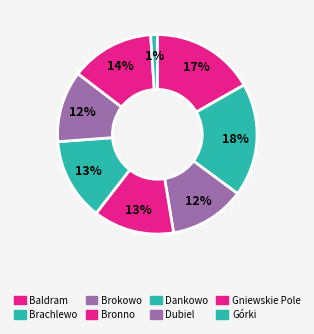

Rank the categories by value from lowest to highest.

Górki, Dubiel, Brokowo, Bronno, Dankowo, Gniewskie Pole, Baldram, Brachlewo